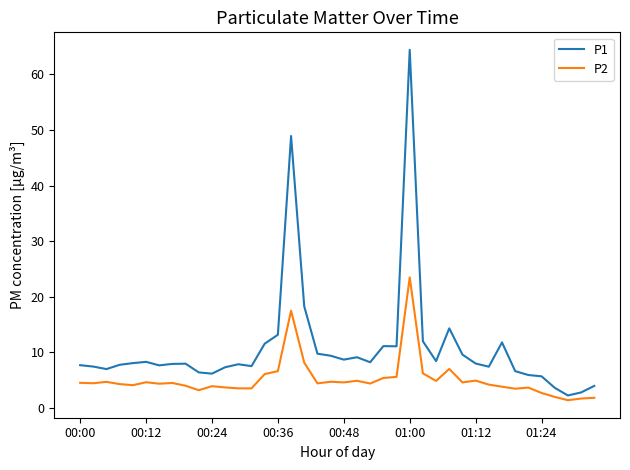

Which series has the widest spread of values?

P1